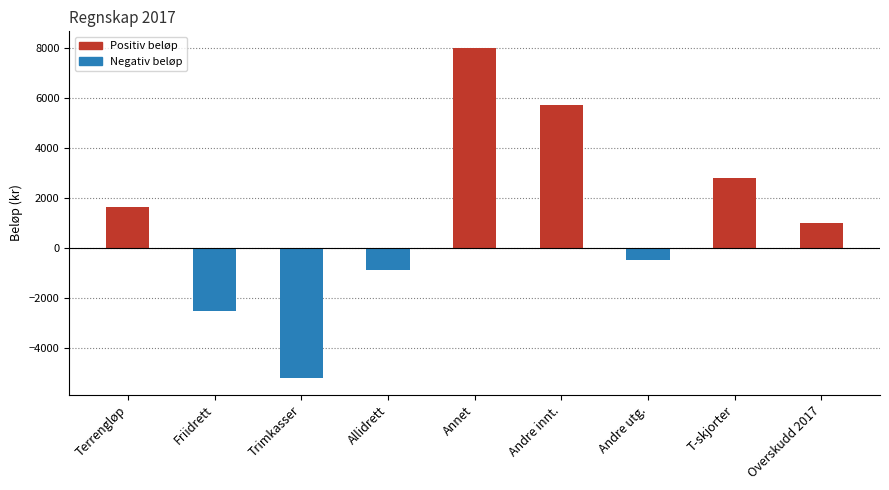

The value at Friidrett is -3377.6. True or false?

False